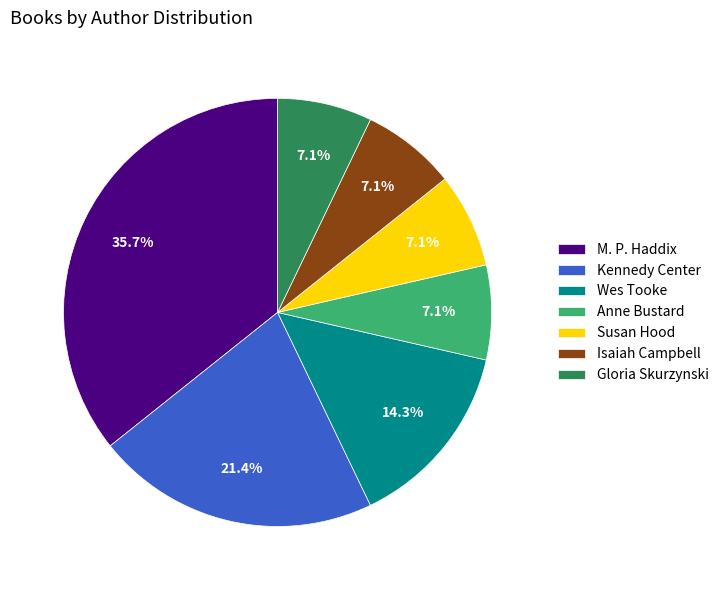

Approximately how many times larger is the value at Gloria Skurzynski compared to Wes Tooke?

0.5